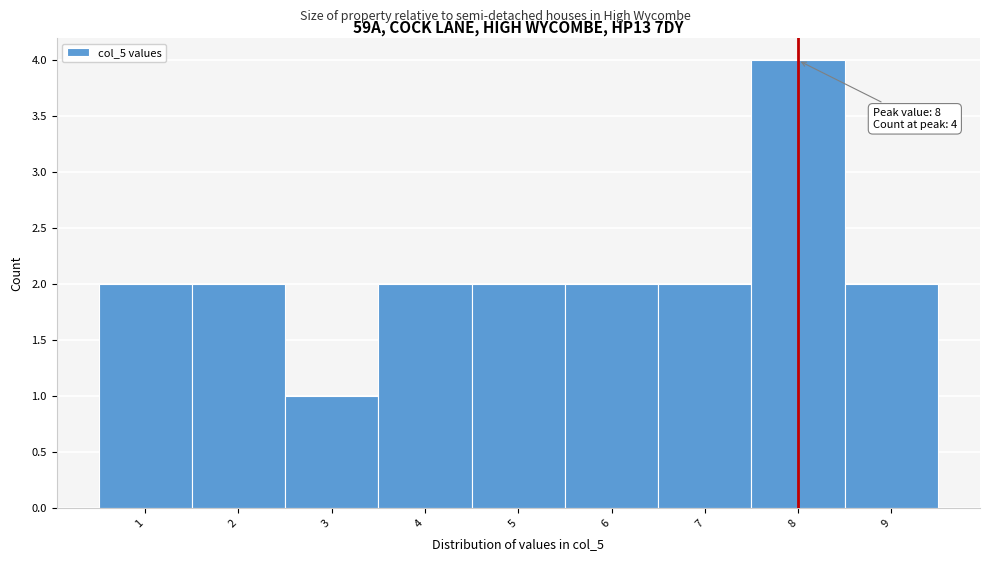

Over which range of the x-axis is the bar tallest?

7.5 to 8.5